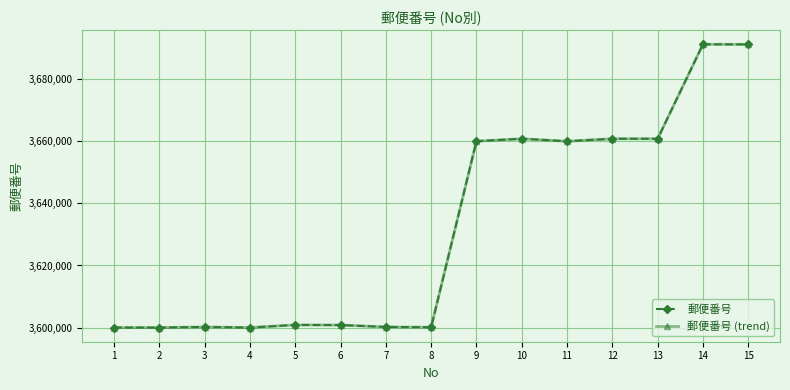

What value does the 郵便番号 series have at 13, to the nearest 100?

3660800